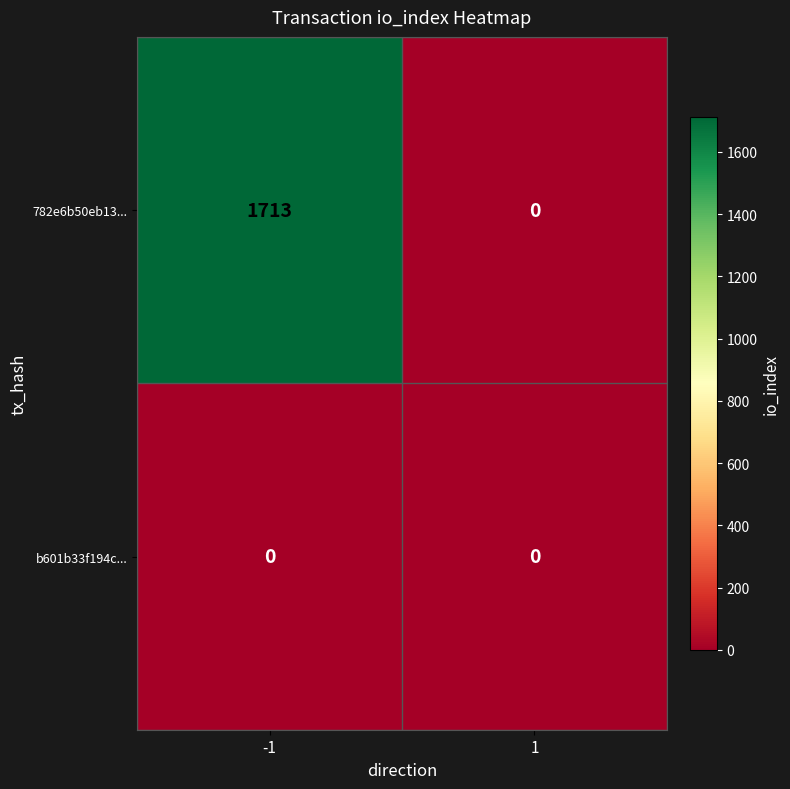

Reading left to right, list all the values displayed in this chart.

782e6b50eb13...: 1713	0
b601b33f194c...: 0	0